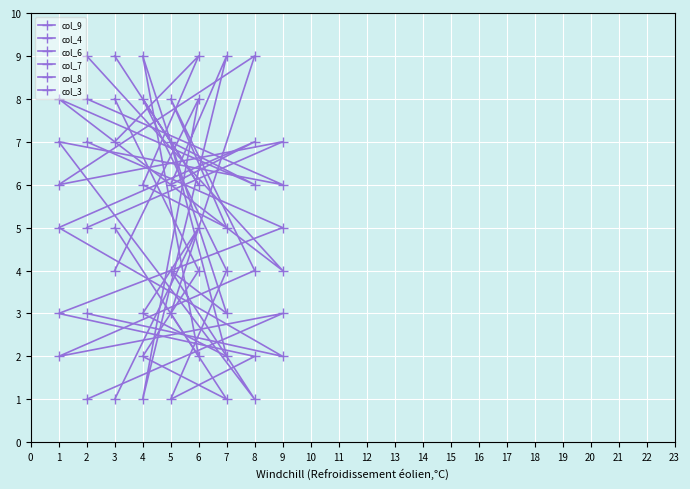

Rank the series by their maximum value, from highest to lowest.

col_9, col_4, col_6, col_7, col_8, col_3